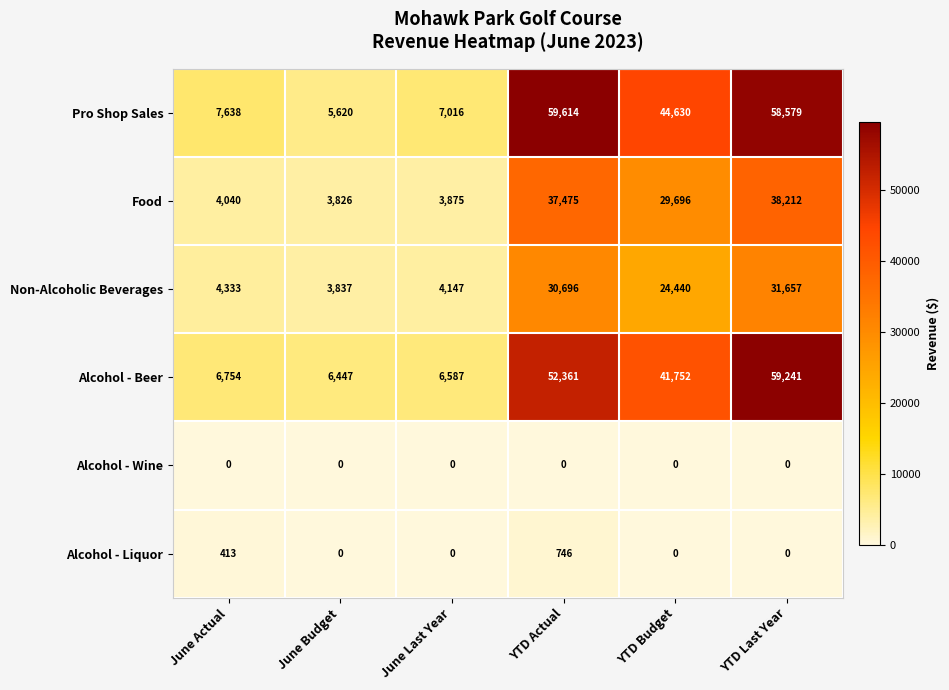

List the series in order of their peak value, highest first.

Pro Shop Sales, Alcohol - Beer, Food, Non-Alcoholic Beverages, Alcohol - Liquor, Alcohol - Wine